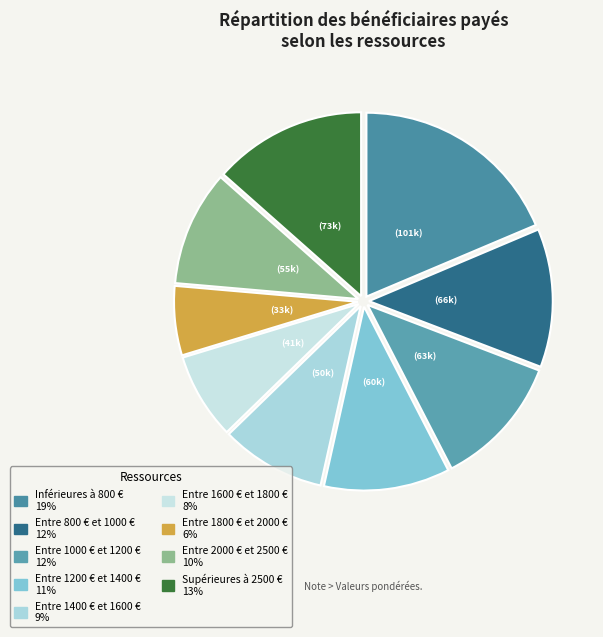

How many segments does this pie chart have?

9